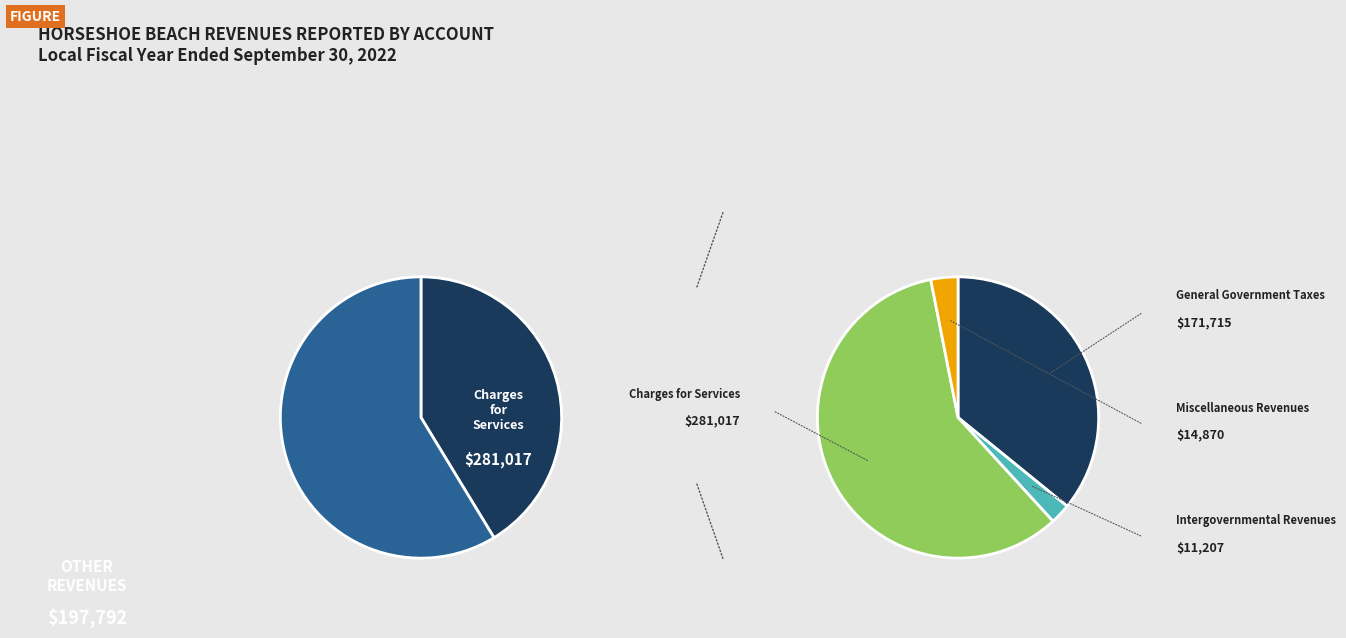

What is the ratio of the value at General Government Taxes to the value at Intergovernmental Revenues?

15.3